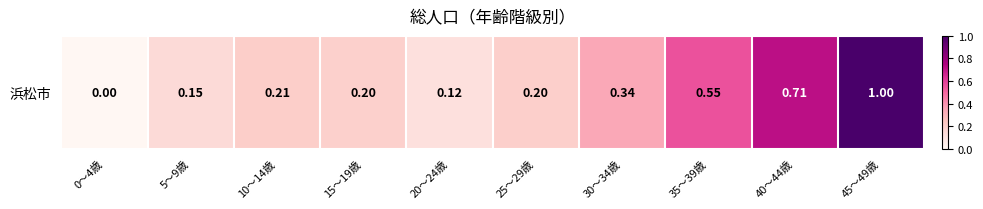

Count the number of values greater than 0.

9